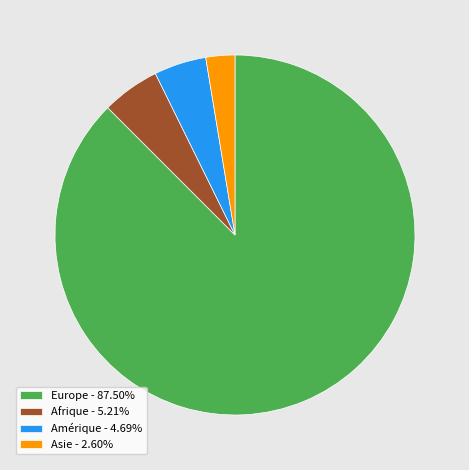

What is the majority slice?

Europe